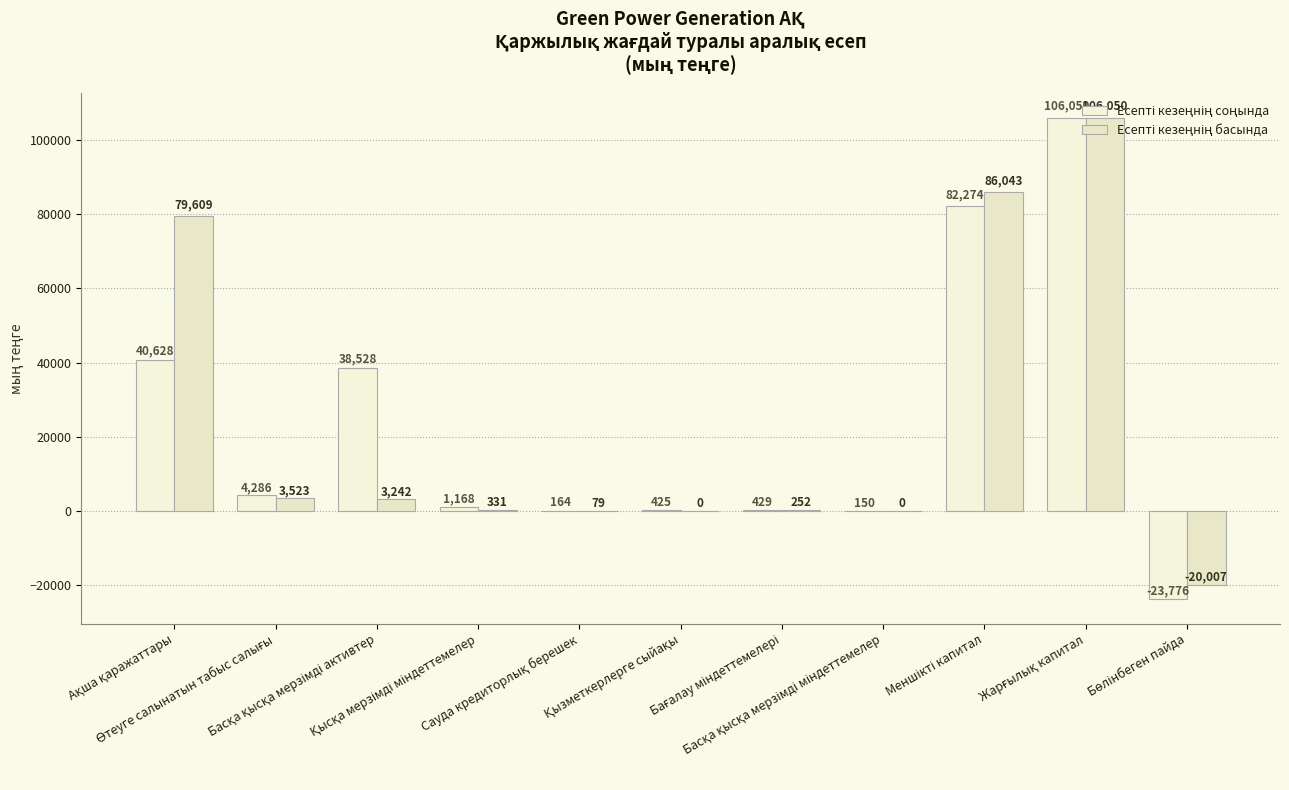

Count the number of data series in this chart.

2